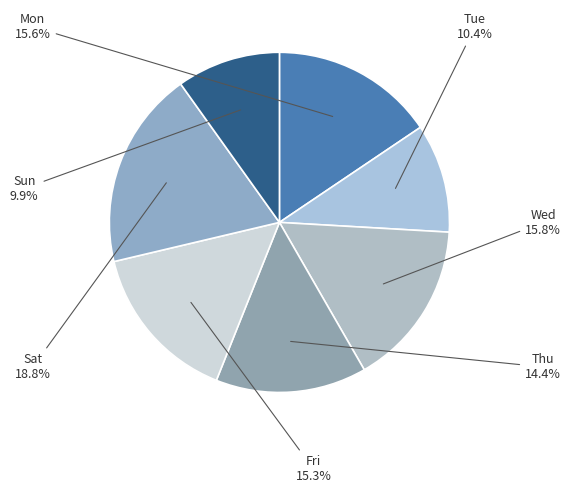

What portion of the pie excludes Tue?

89.6%